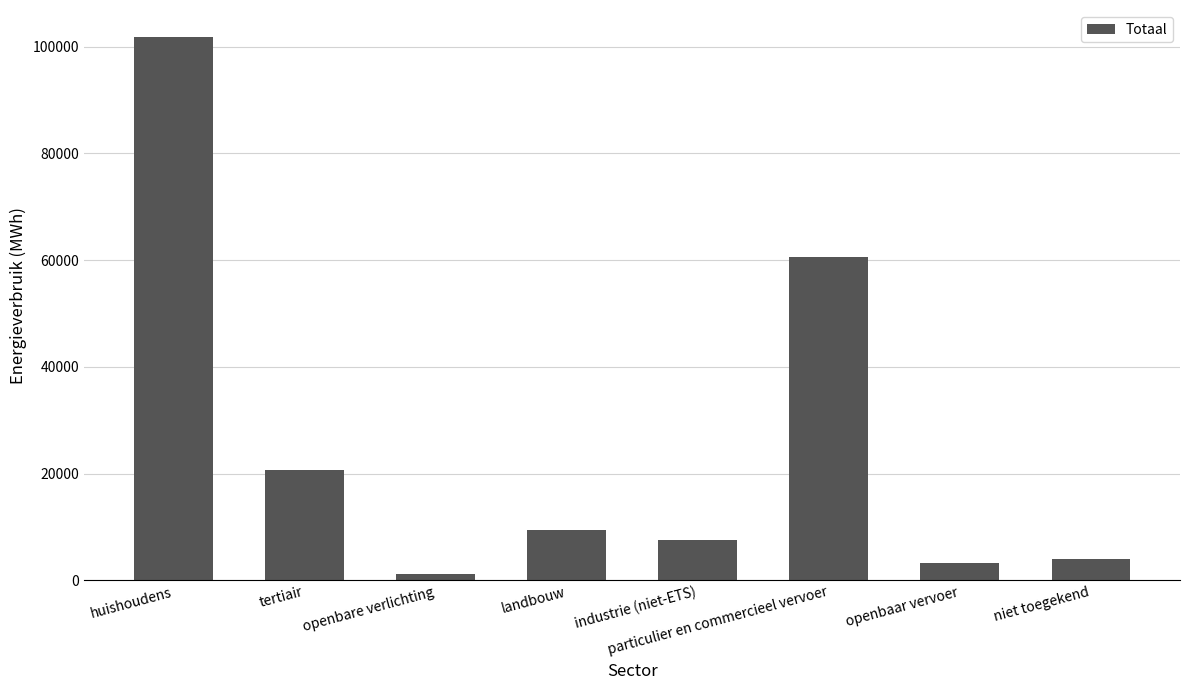

What is the label of the 5th bar from the left?

industrie (niet-ETS)